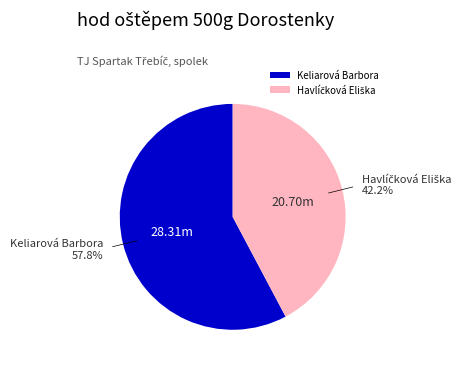

Does any single category account for the majority?

Yes